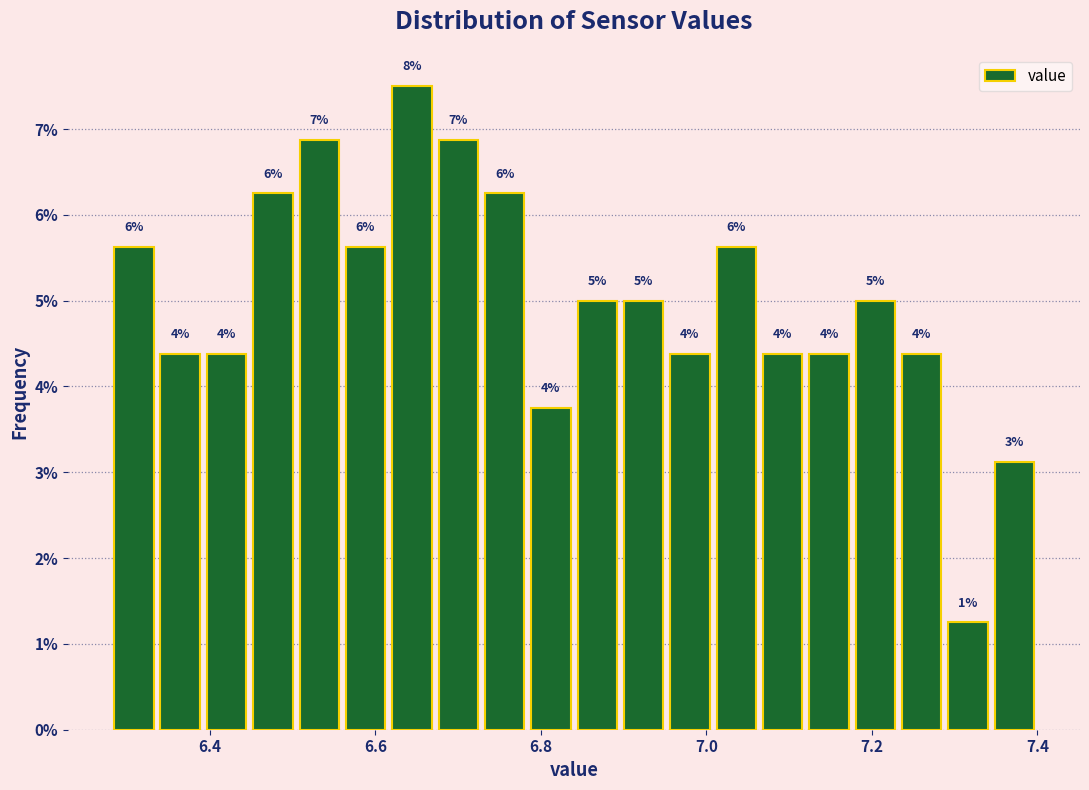

Read against the x-axis, roughly where is the centre of the tallest bar?

6.64